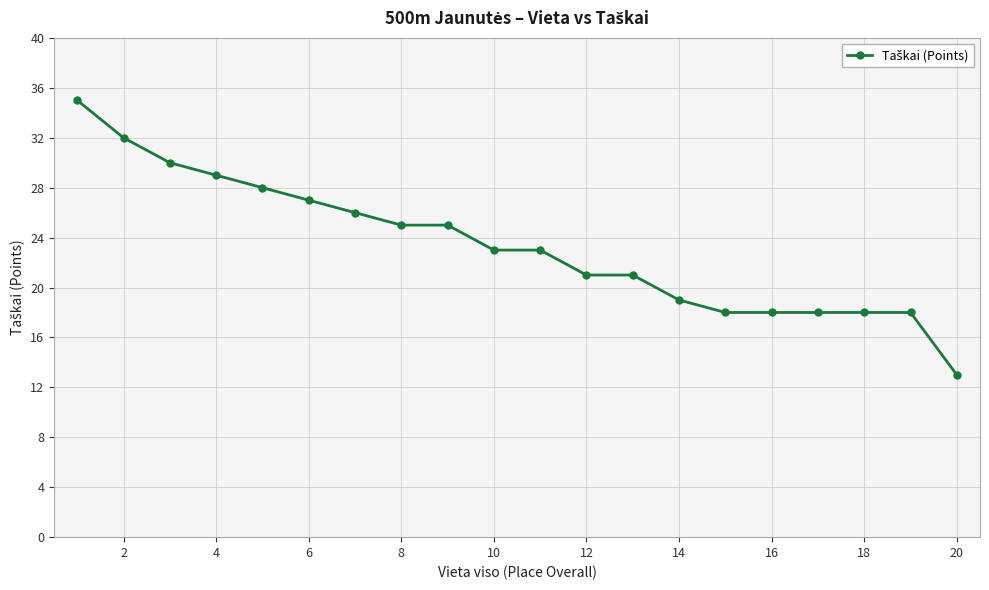

What is the value of the 11th point from the left?

23